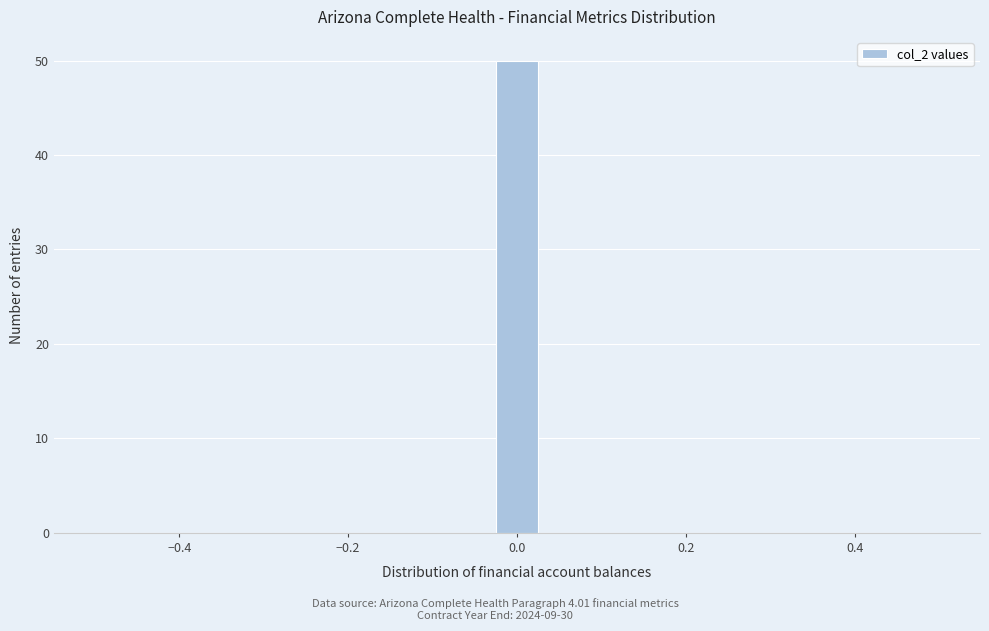

Around what value on the x-axis is the tallest bar? Give the approximate position of its centre, as read against the axis.

0.00